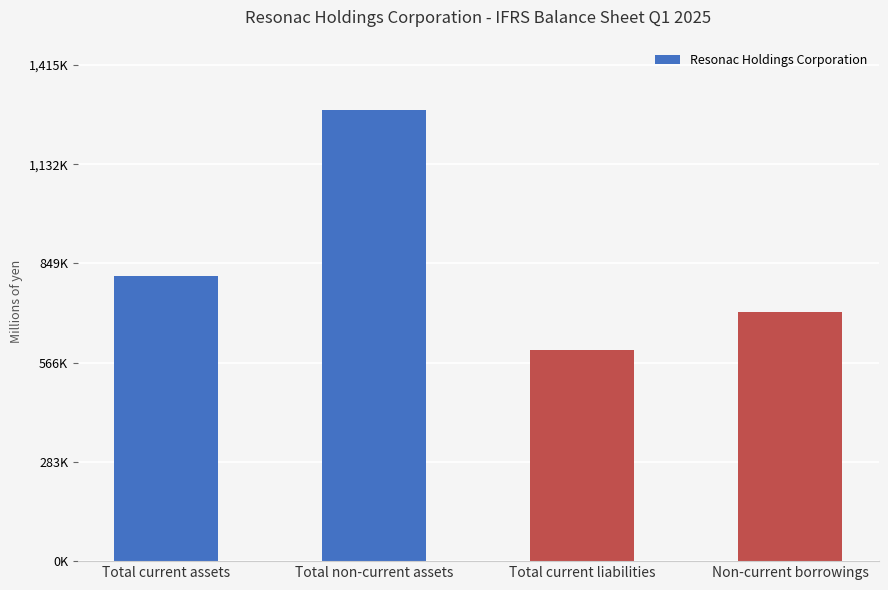

What is the label of the 3rd bar from the left?

Total current liabilities